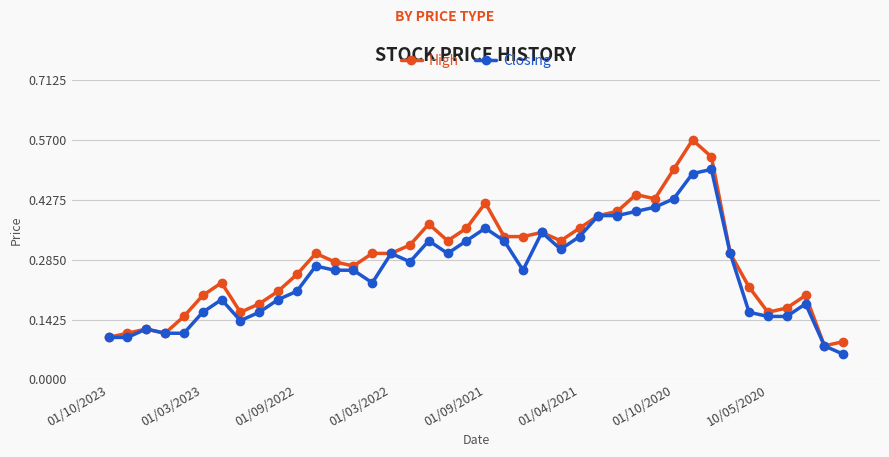

True or false: Closing has more than 1 interior local peaks.

True